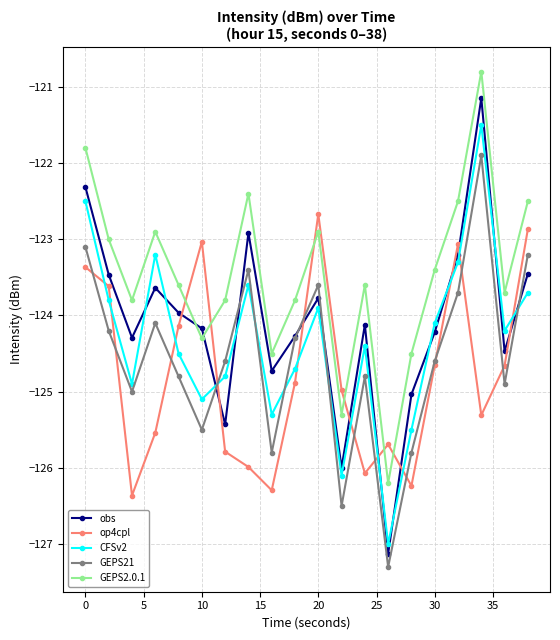

Which series has the largest total across all categories?

GEPS2.0.1